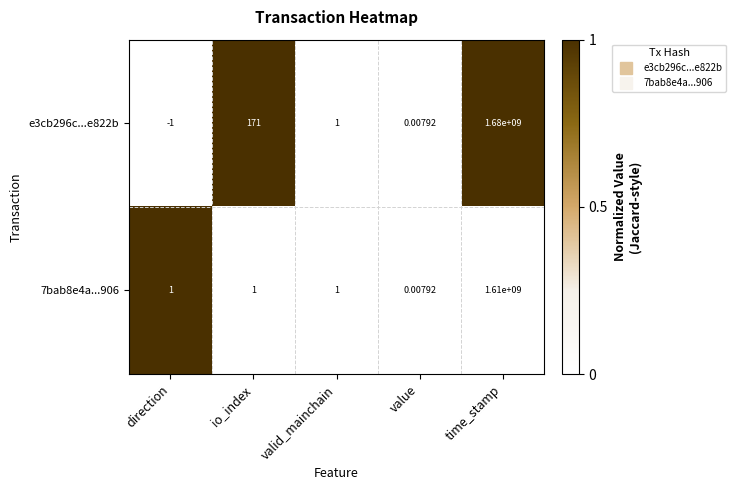

At which category is the sum across all series the highest?

time_stamp